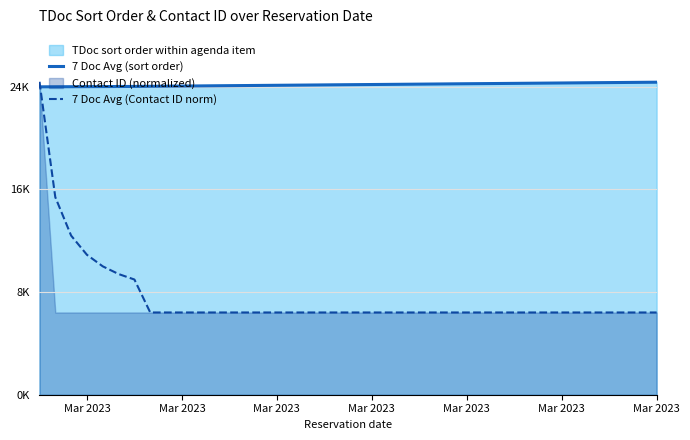

What is the label of the 1st point from the left?

Mar 2023